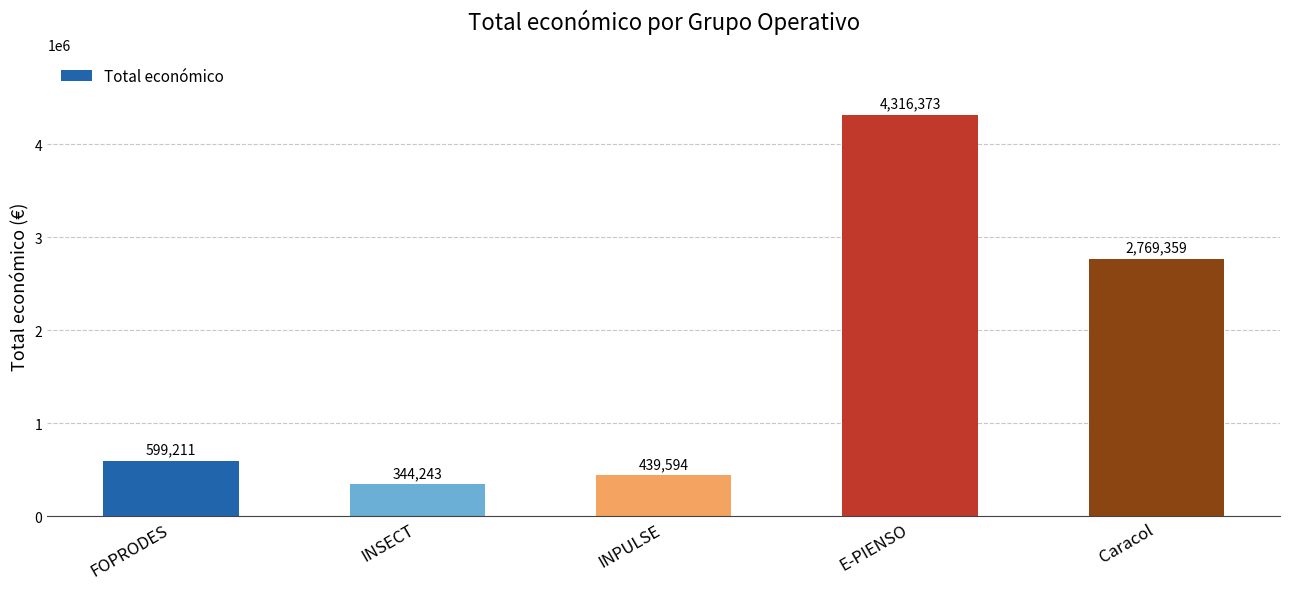

What is the difference between the second highest and minimum values?

2425116